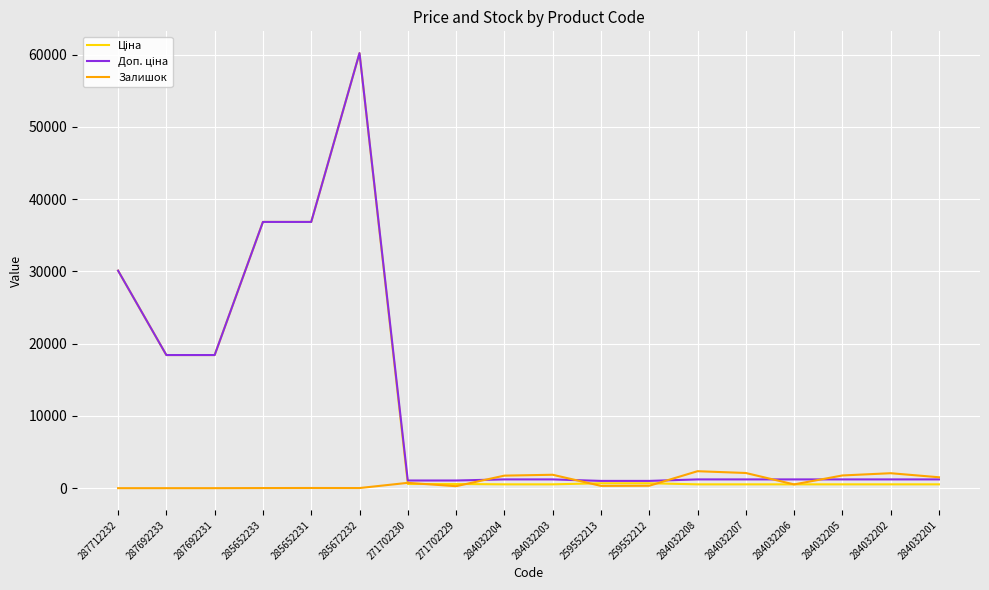

What is the greatest value displayed?

60205.6